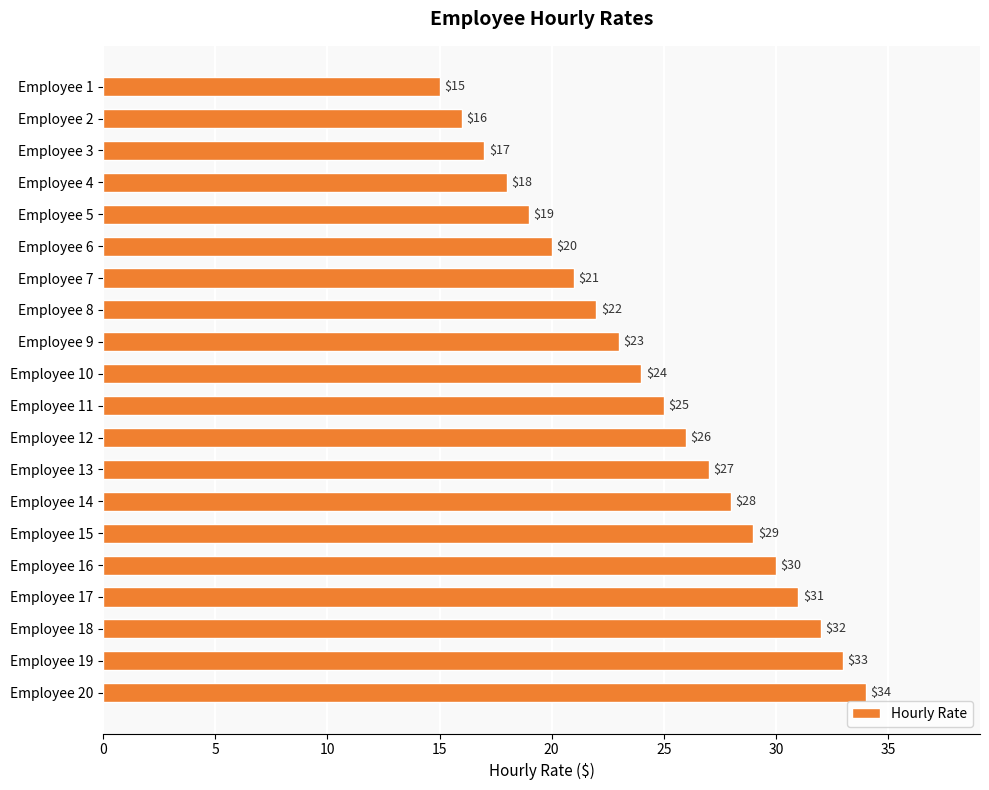

The chart shows a value of 28 at Employee 14. True or false?

True